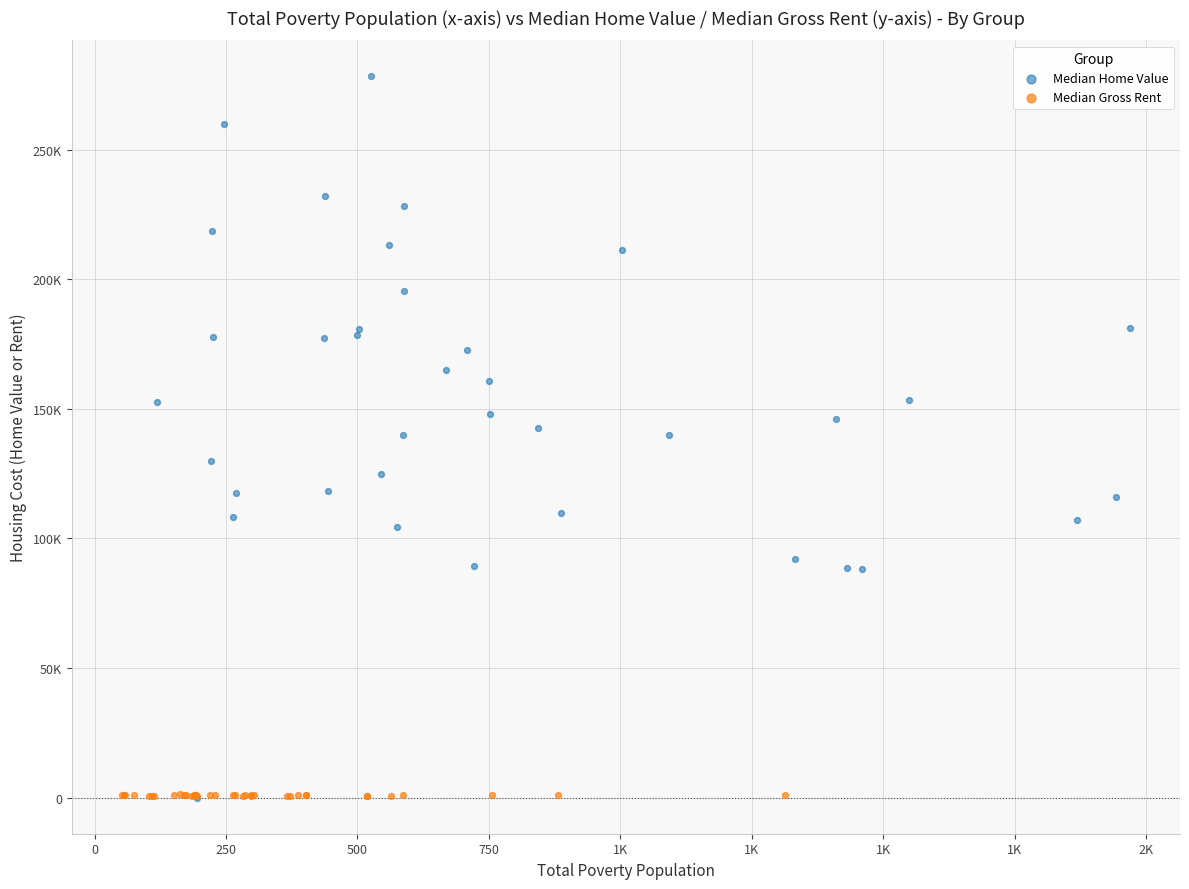

Which series has the widest spread of Y values?

Median Home Value